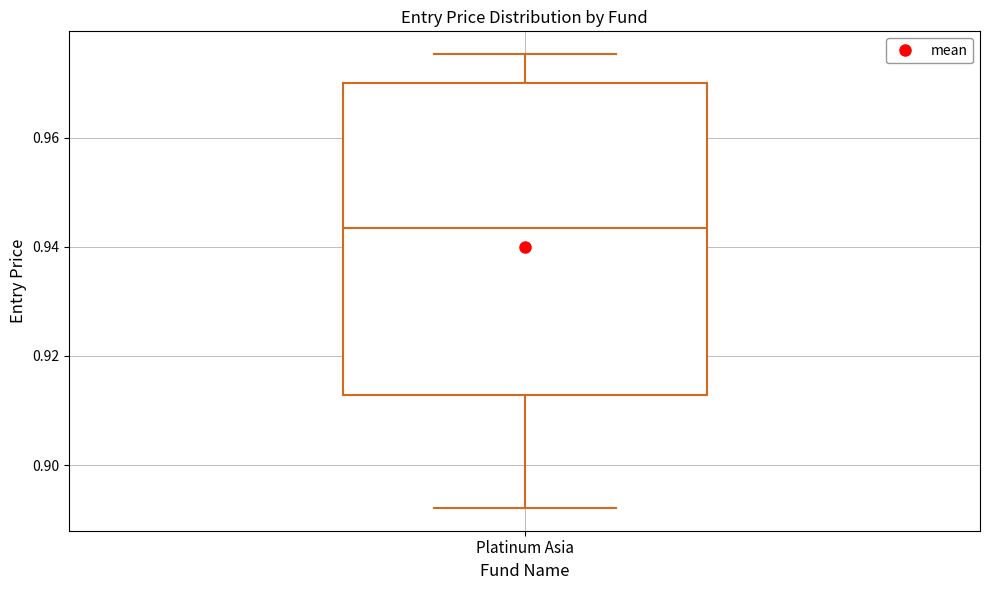

Where does the median line of the box for Platinum Asia sit on the y-axis? The values are not printed on the chart, so give them approximately, as read against the axis.

0.944